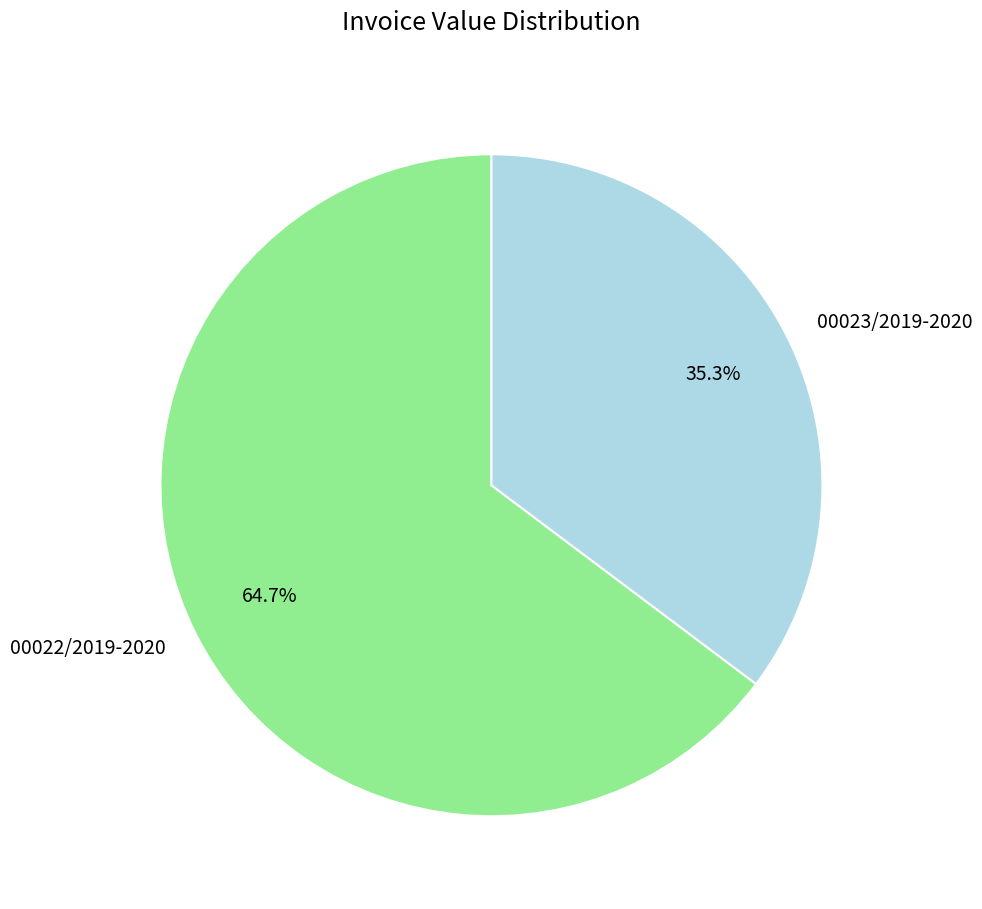

How many slices are in this pie chart?

2